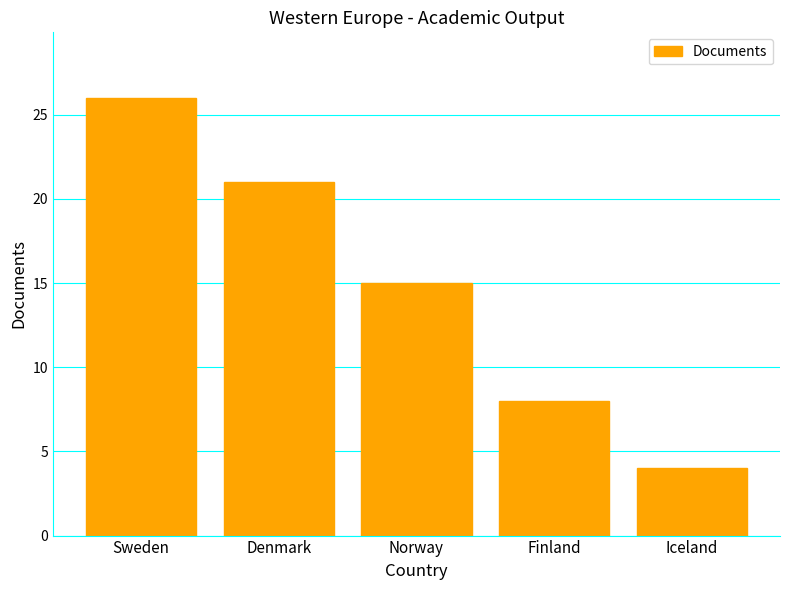

What is the difference between the second highest and minimum values?

17